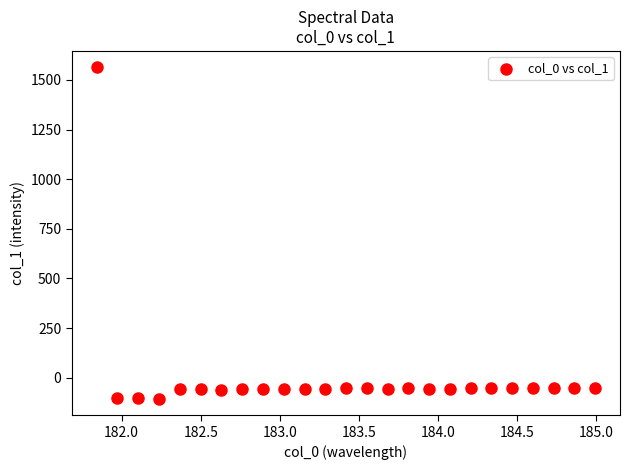

How many data points are displayed?

25